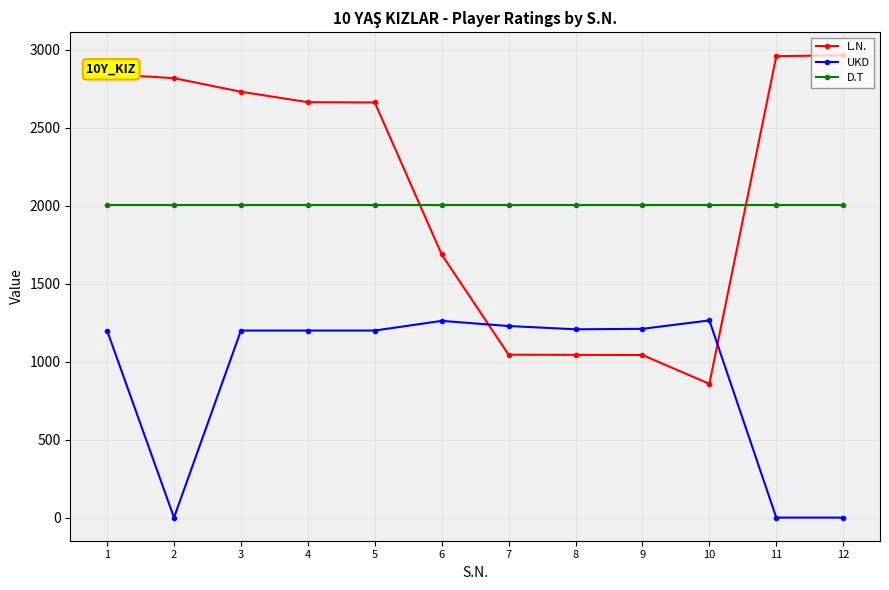

What is the total value across all series at 8?

4260